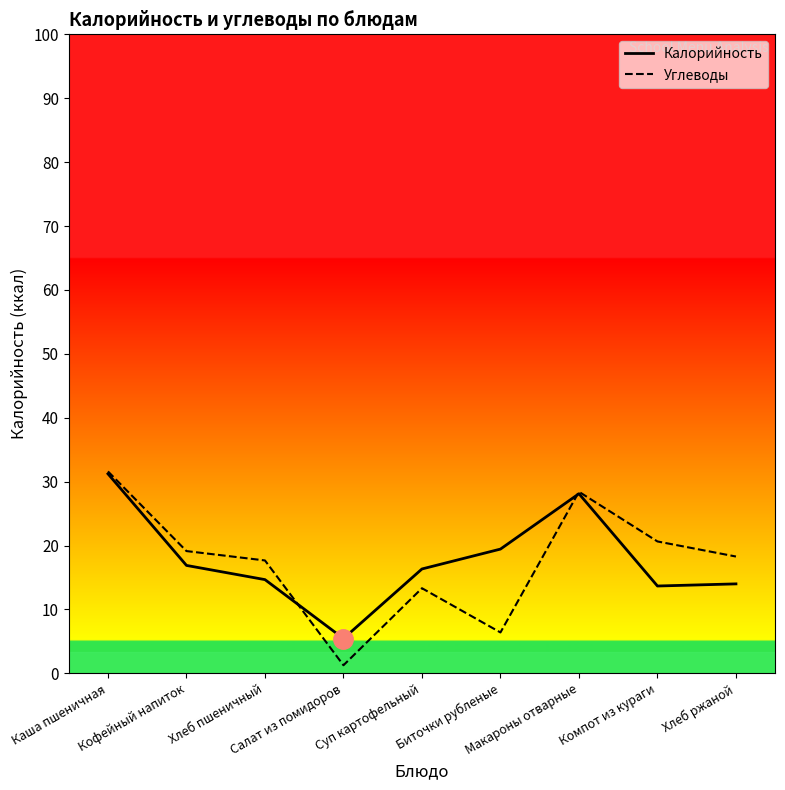

Where is the first local minimum for Калорийность?

Салат из помидоров